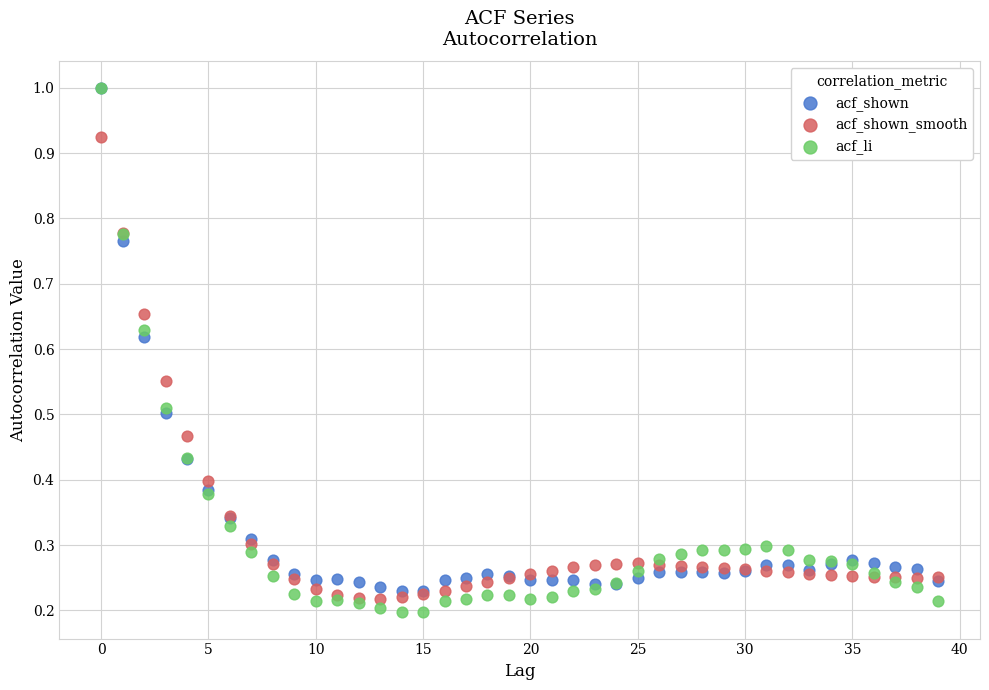

What are all the series names shown in the legend?

acf_shown, acf_shown_smooth, acf_li